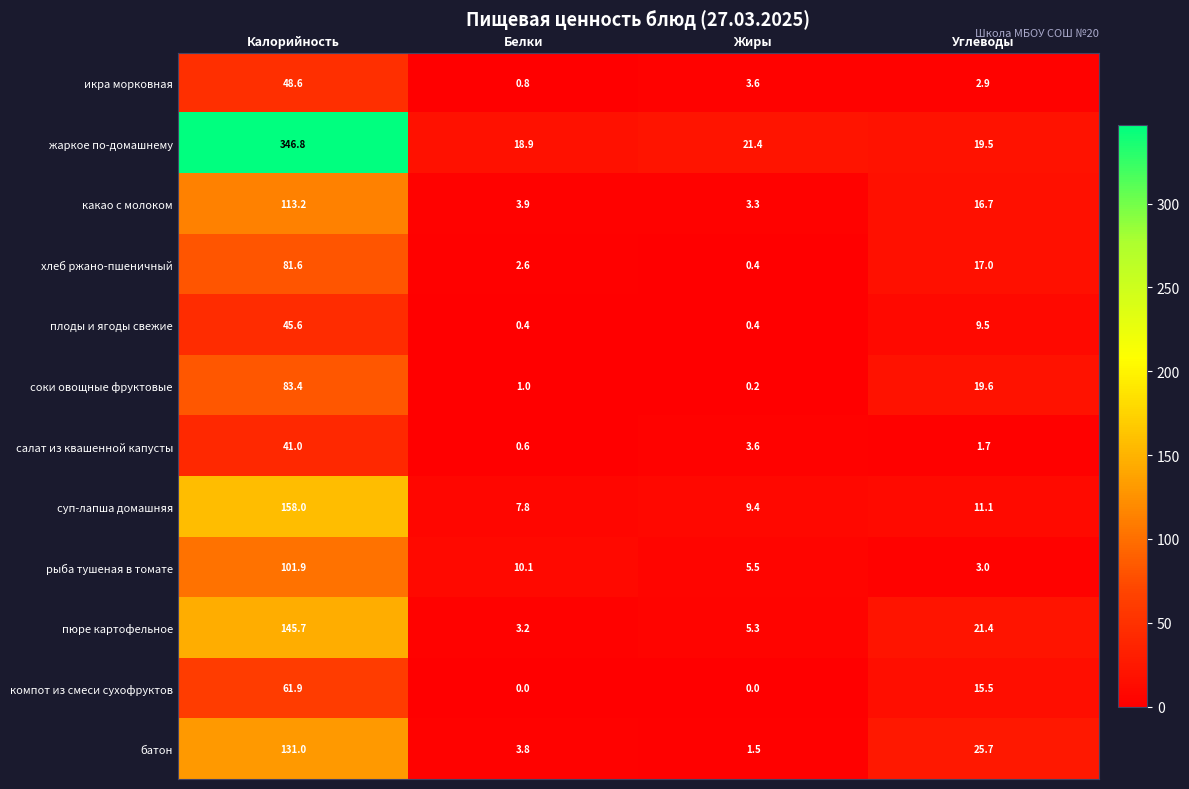

What is the spread (max minus min) of values at Белки?

18.9